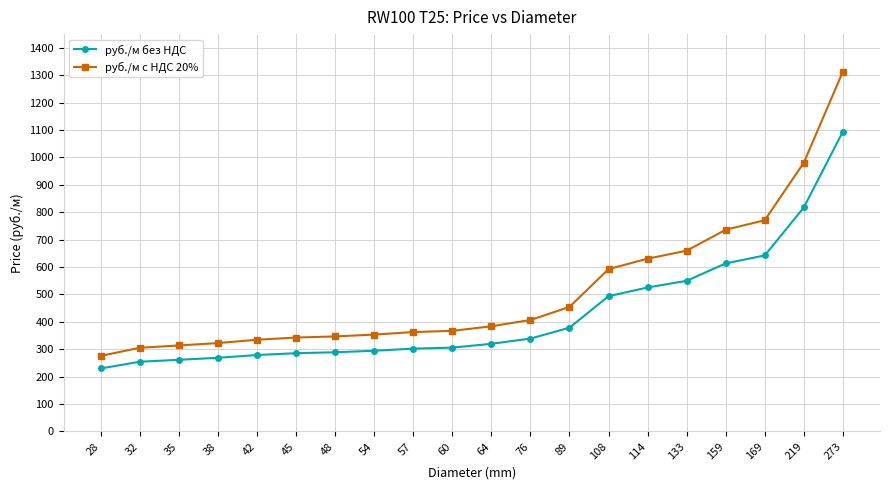

What is the sum of all руб./м без НДС values?

8545.6